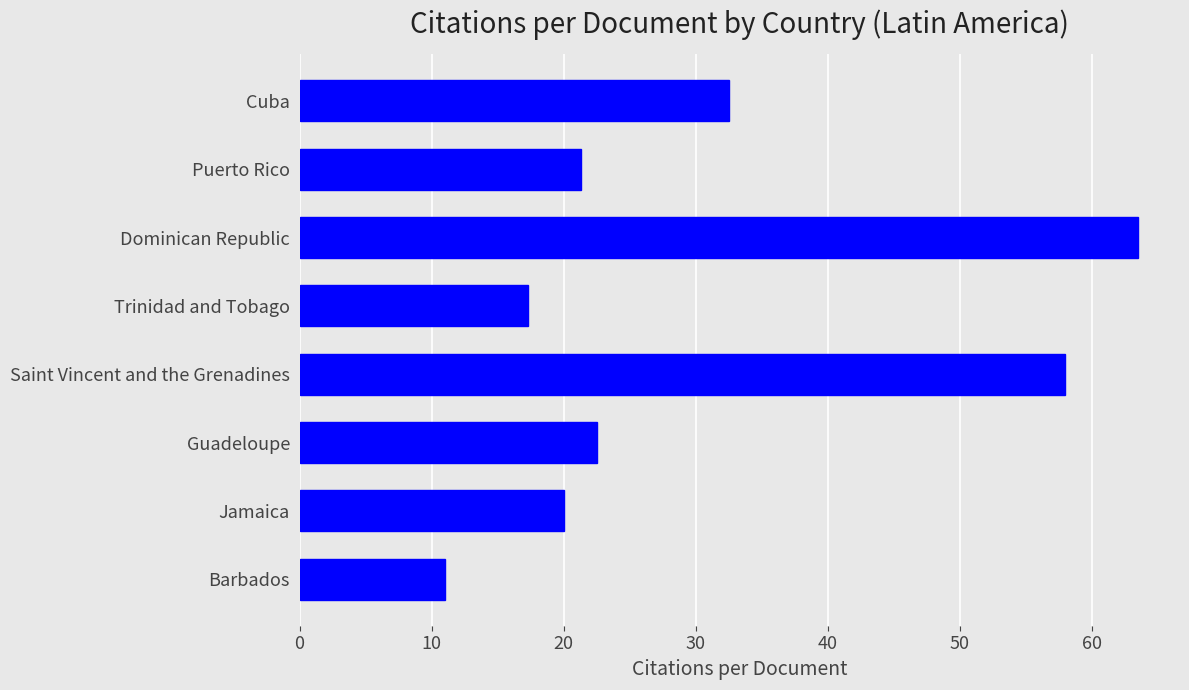

Which has a higher value, Trinidad and Tobago or Cuba?

Cuba